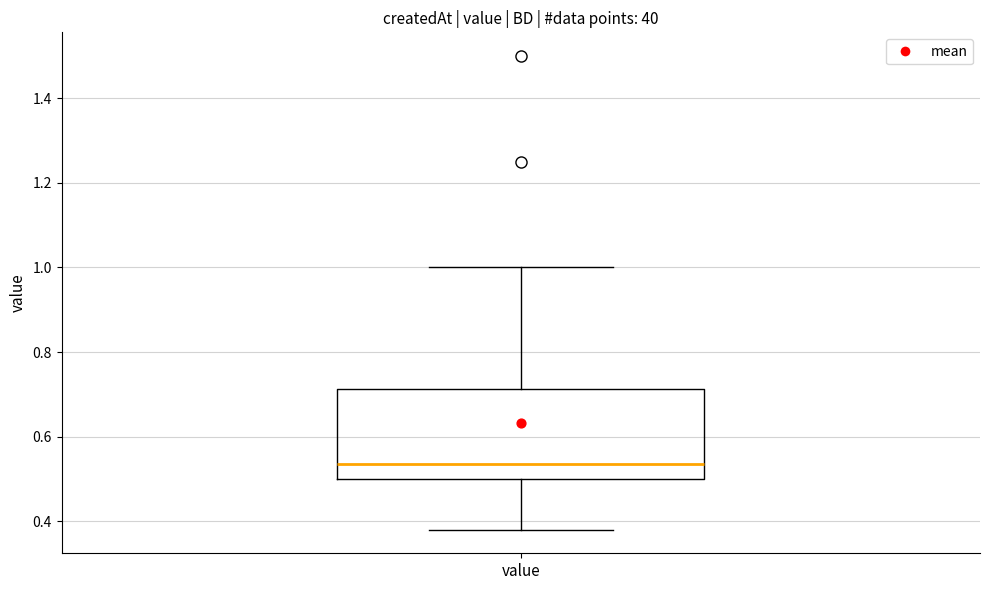

Read this box plot against the y-axis: the position of the median line, the range covered by the box, and the ends of both whiskers. The values are not printed on the chart, so give them approximately, as read against the axis.

median 0.54, box 0.50 to 0.72, whiskers 0.38 to 1.00